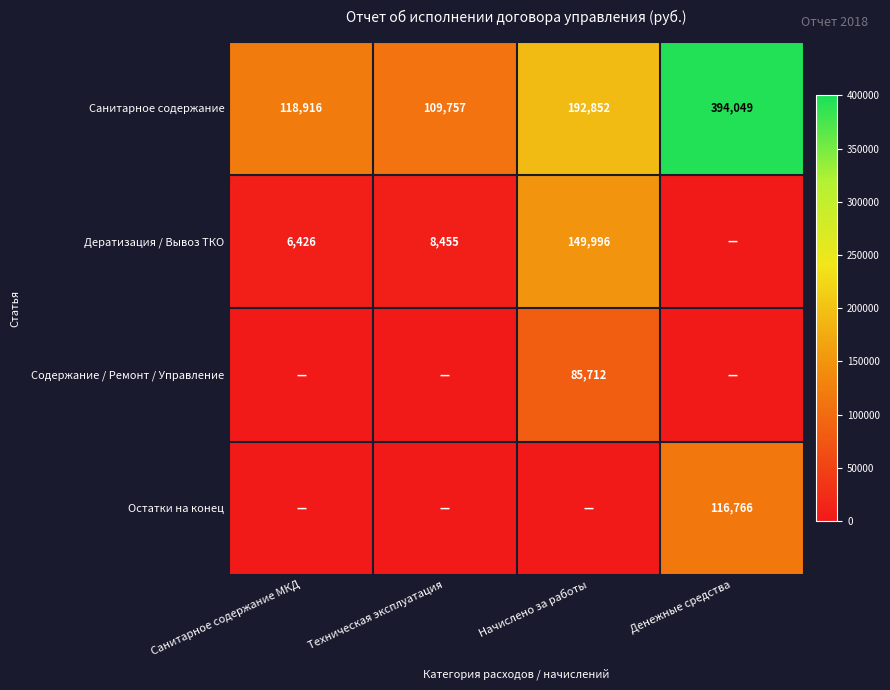

What is the greatest value displayed?

394049.5